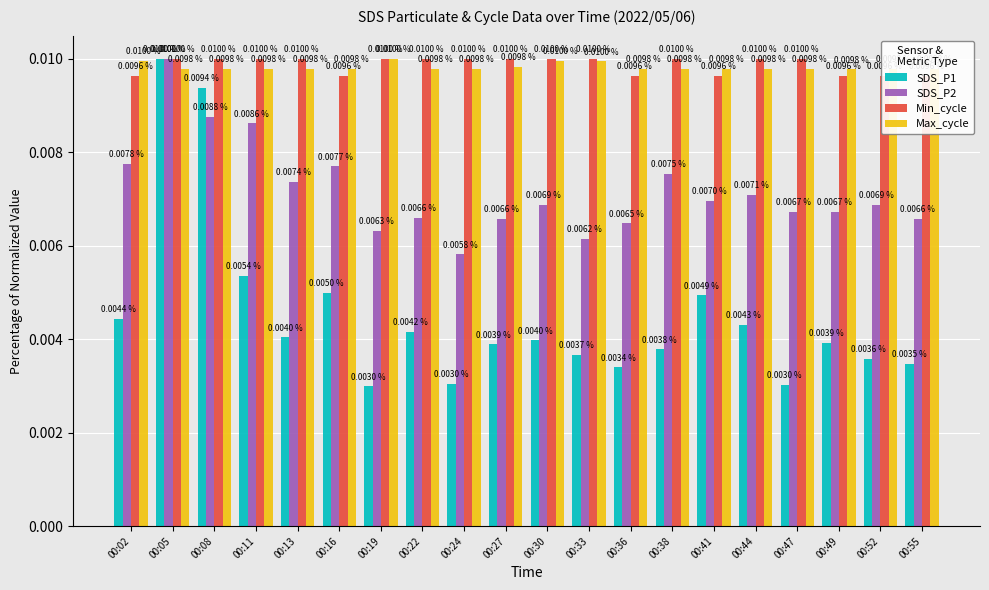

Is it true that SDS_P1 equals 0.0 at 00:44?

False